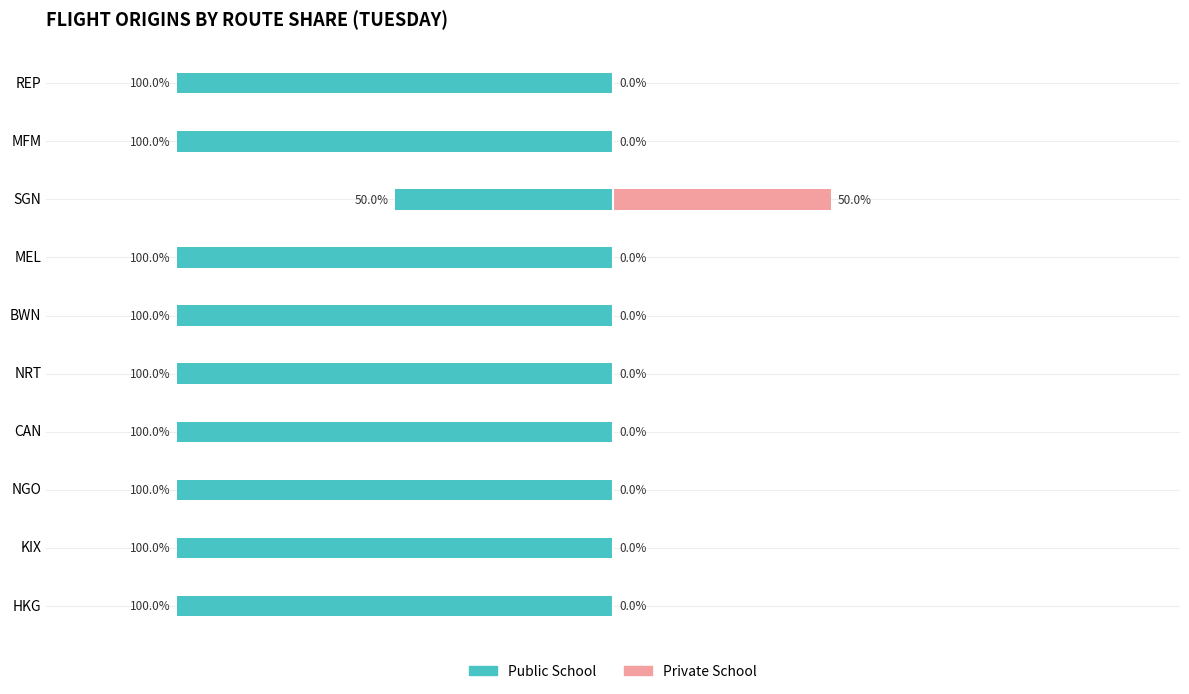

What is the sum of all Public School values?

-950